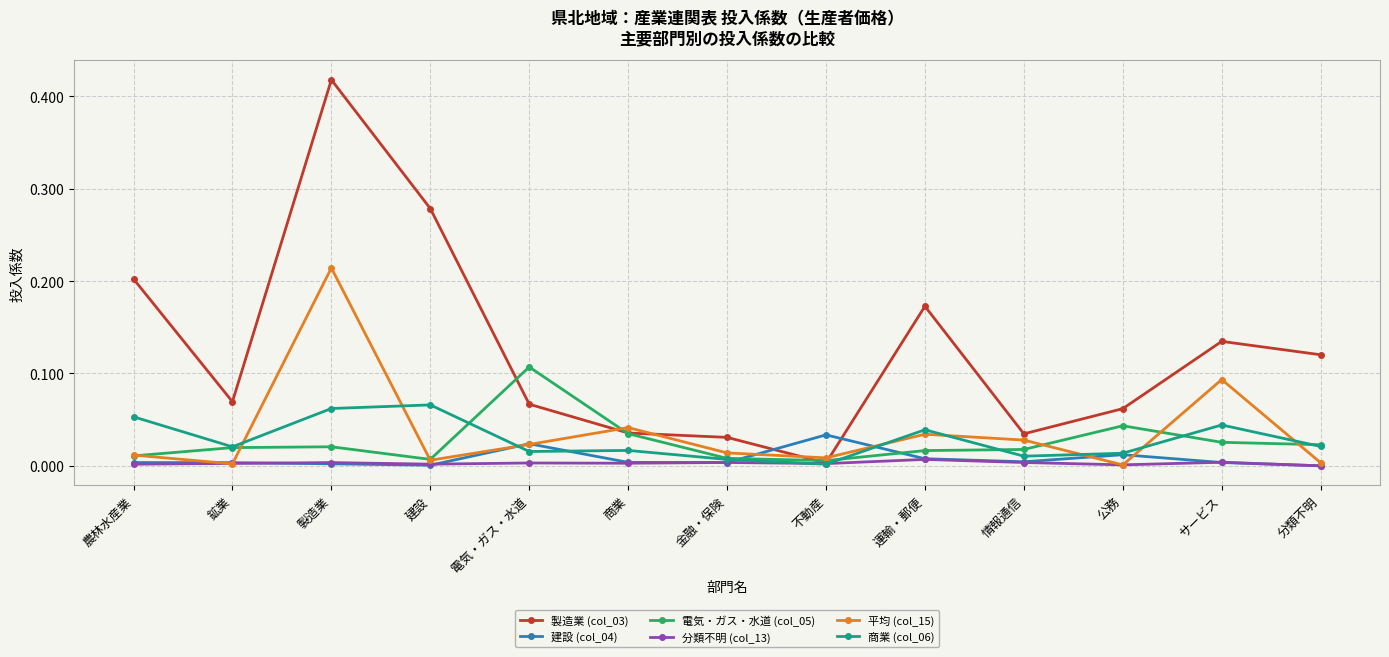

What is the label of the 11th point from the right?

製造業